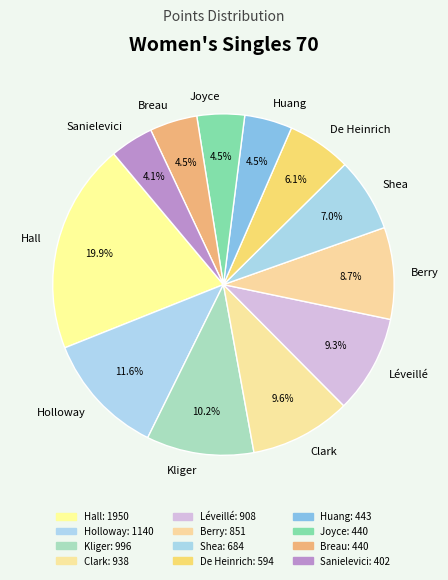

How much of the chart is everything except Clark?

90.4%